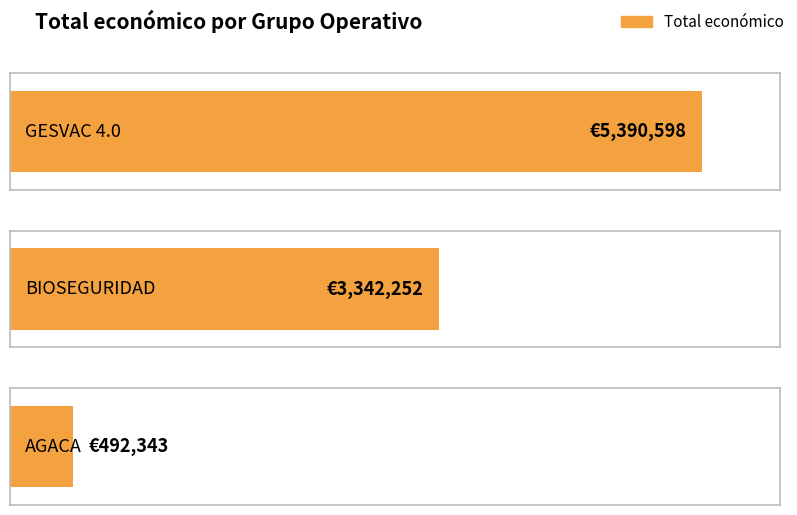

What is the sum of all values?

9225193